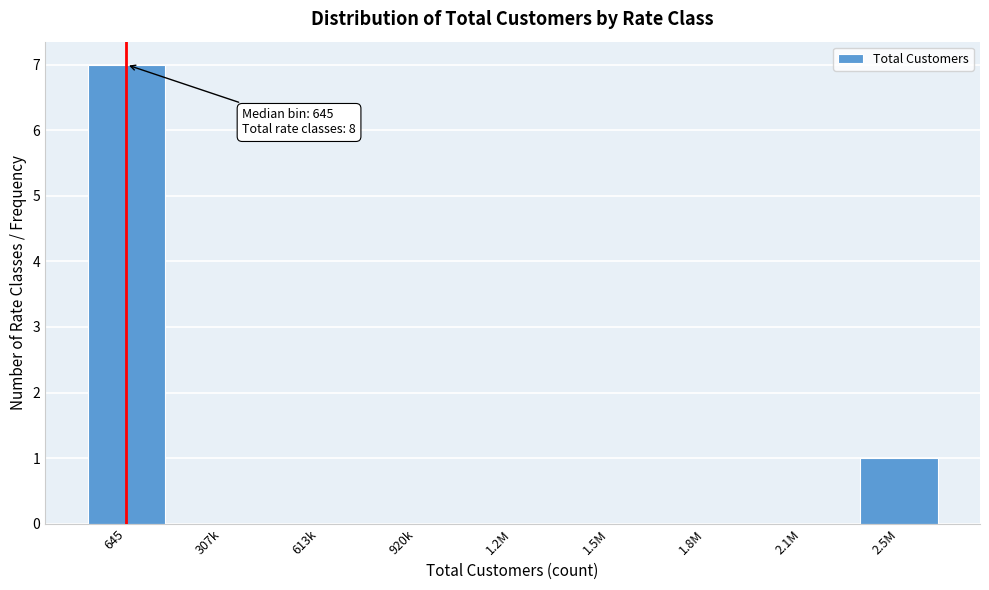

Reading left to right, extract all data points from this chart.

645=7	307k=0	613k=0	920k=0	1.2M=0	1.5M=0	1.8M=0	2.1M=0	2.5M=1